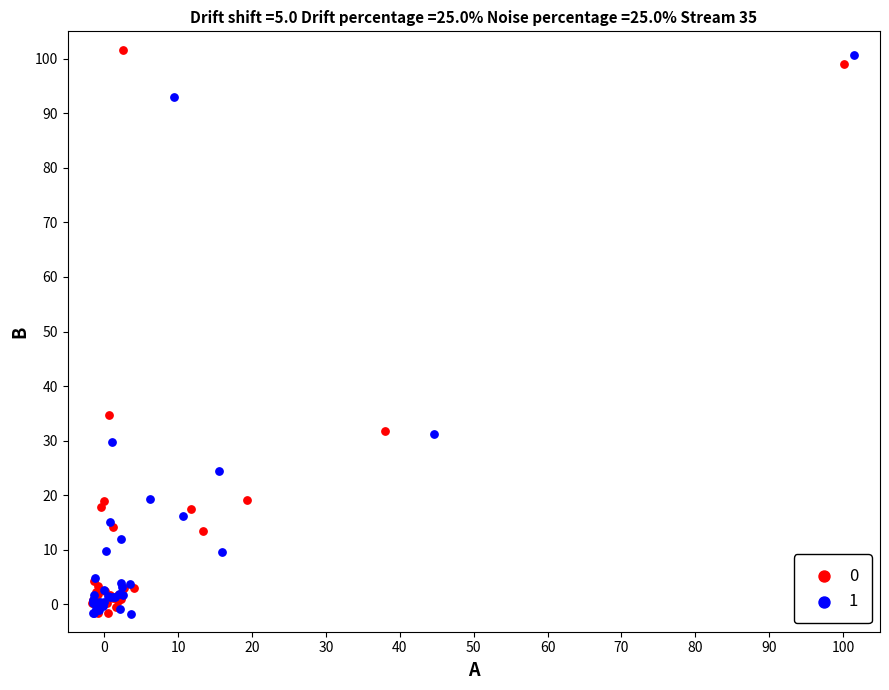

Which series contains the highest Y value?

0